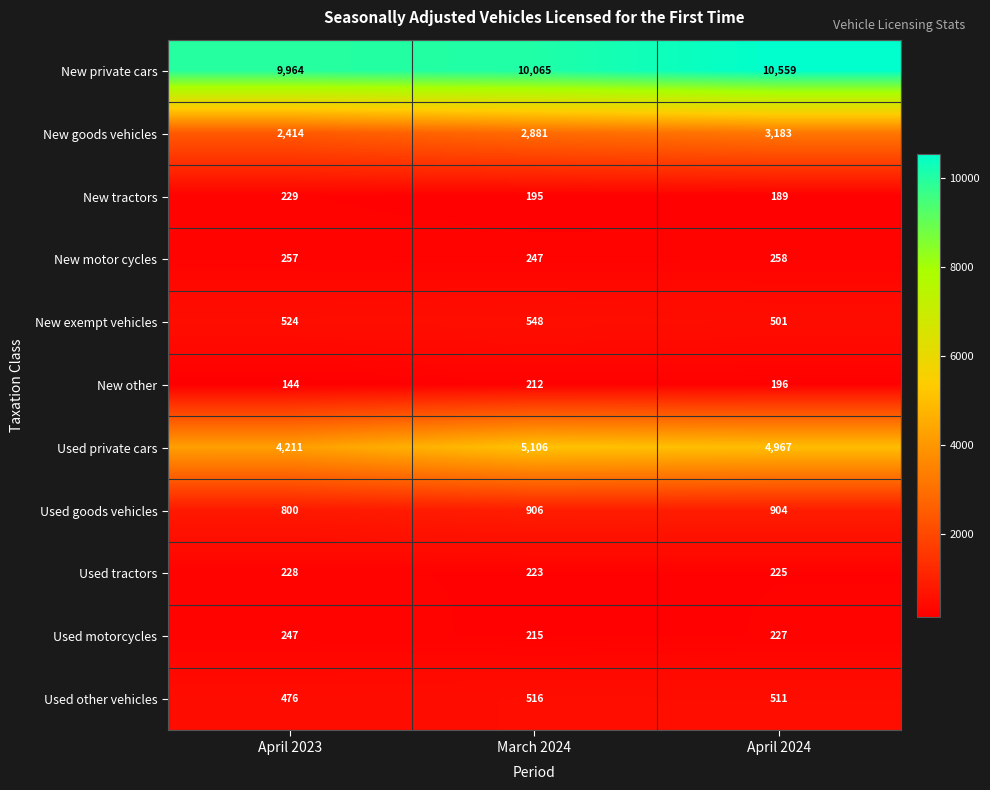

At how many categories does at least one series exceed 9260?

3